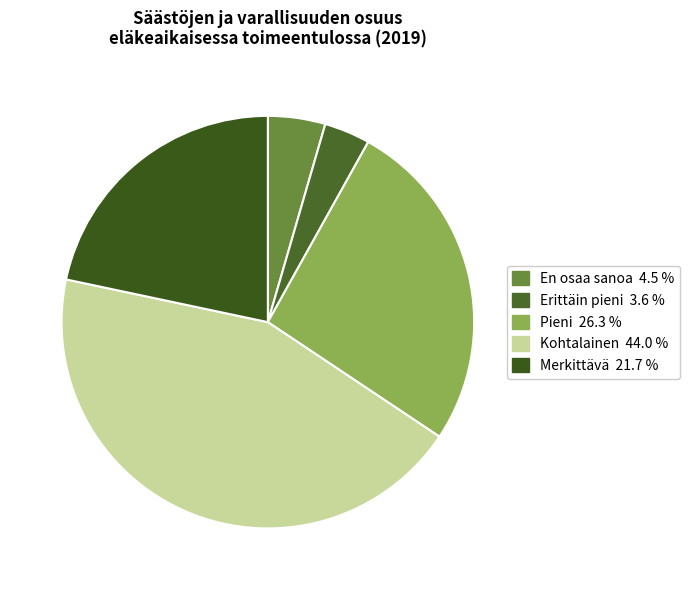

What percentage do Merkittävä and Pieni together represent?

48.0%